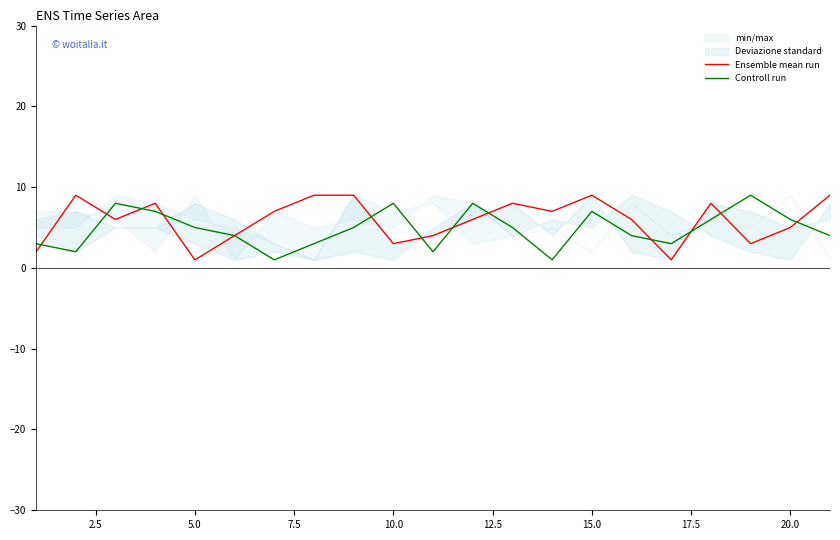

Which series has the largest total across all categories?

Ensemble mean run